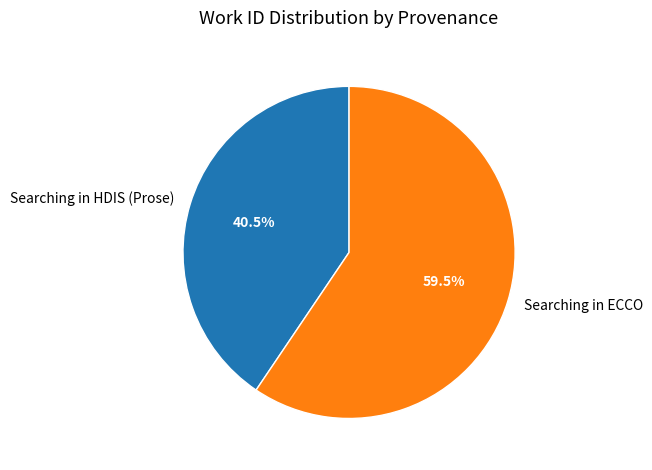

Combined, do Searching in ECCO and Searching in HDIS (Prose) account for over 50%?

Yes